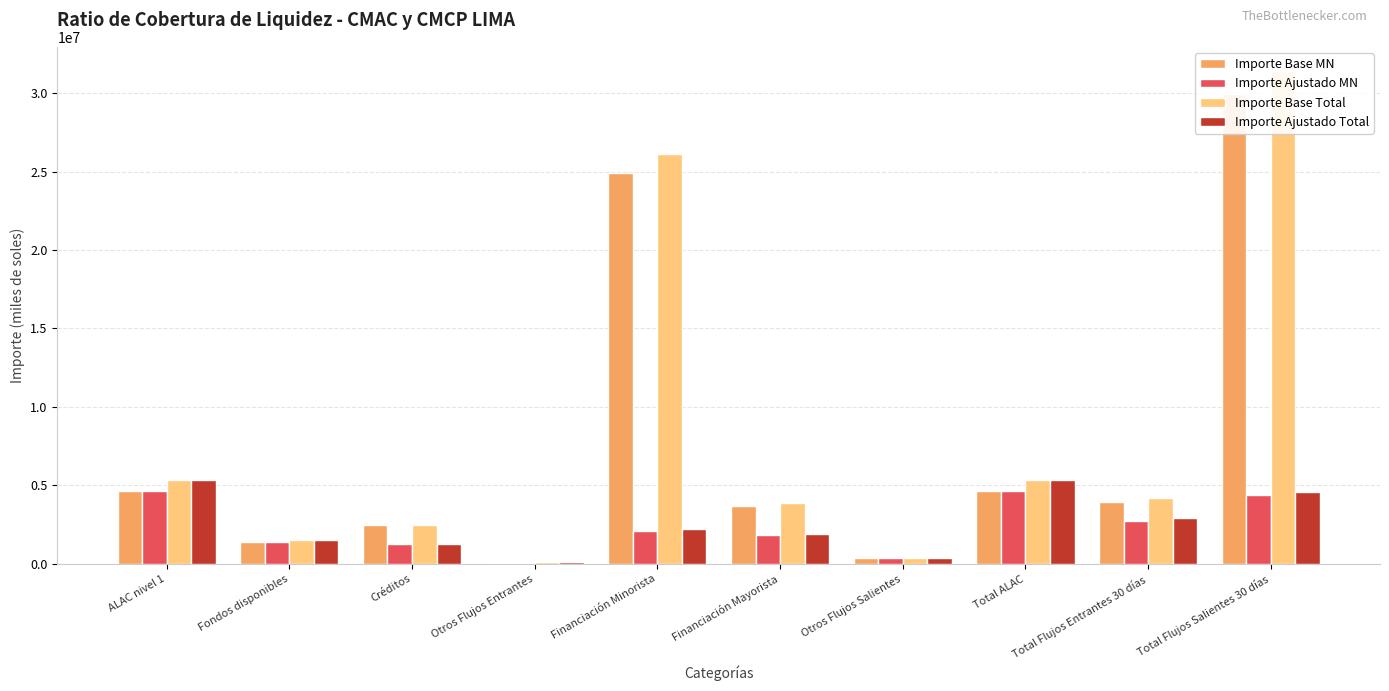

What is the sum of all Importe Base MN values?

76100793.7